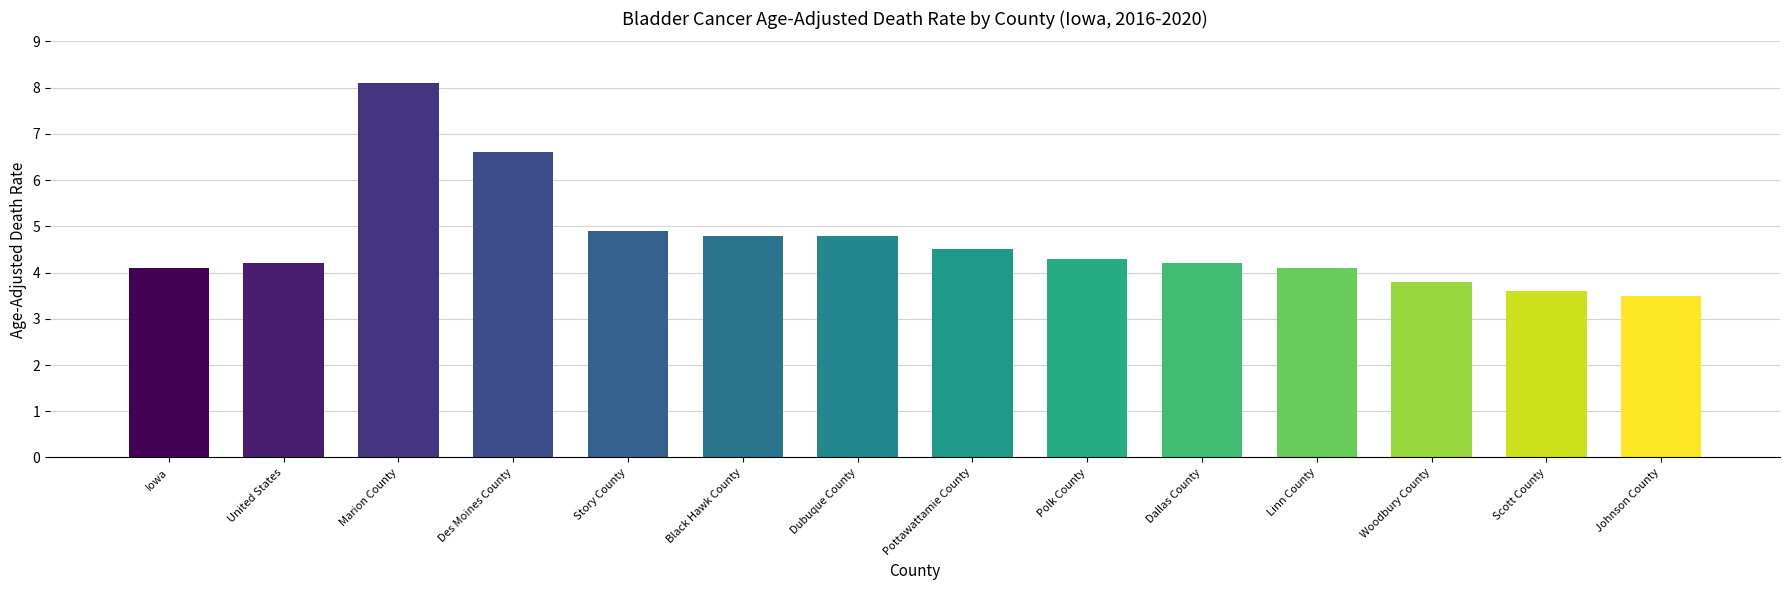

What is the difference between the second highest and minimum values?

3.1